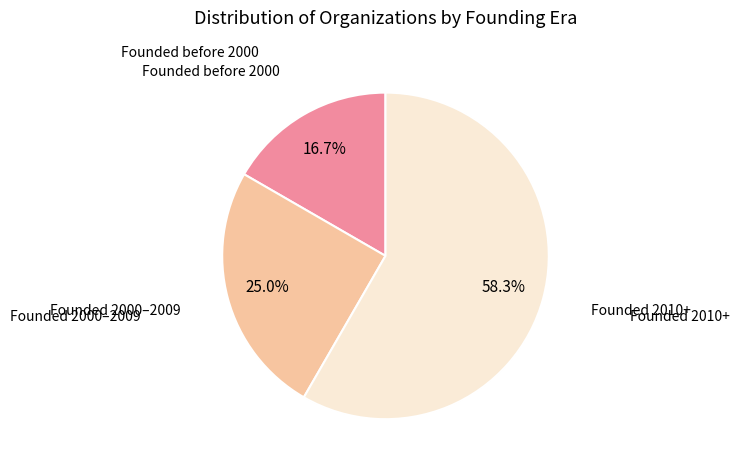

Is there a majority slice in this chart?

Yes